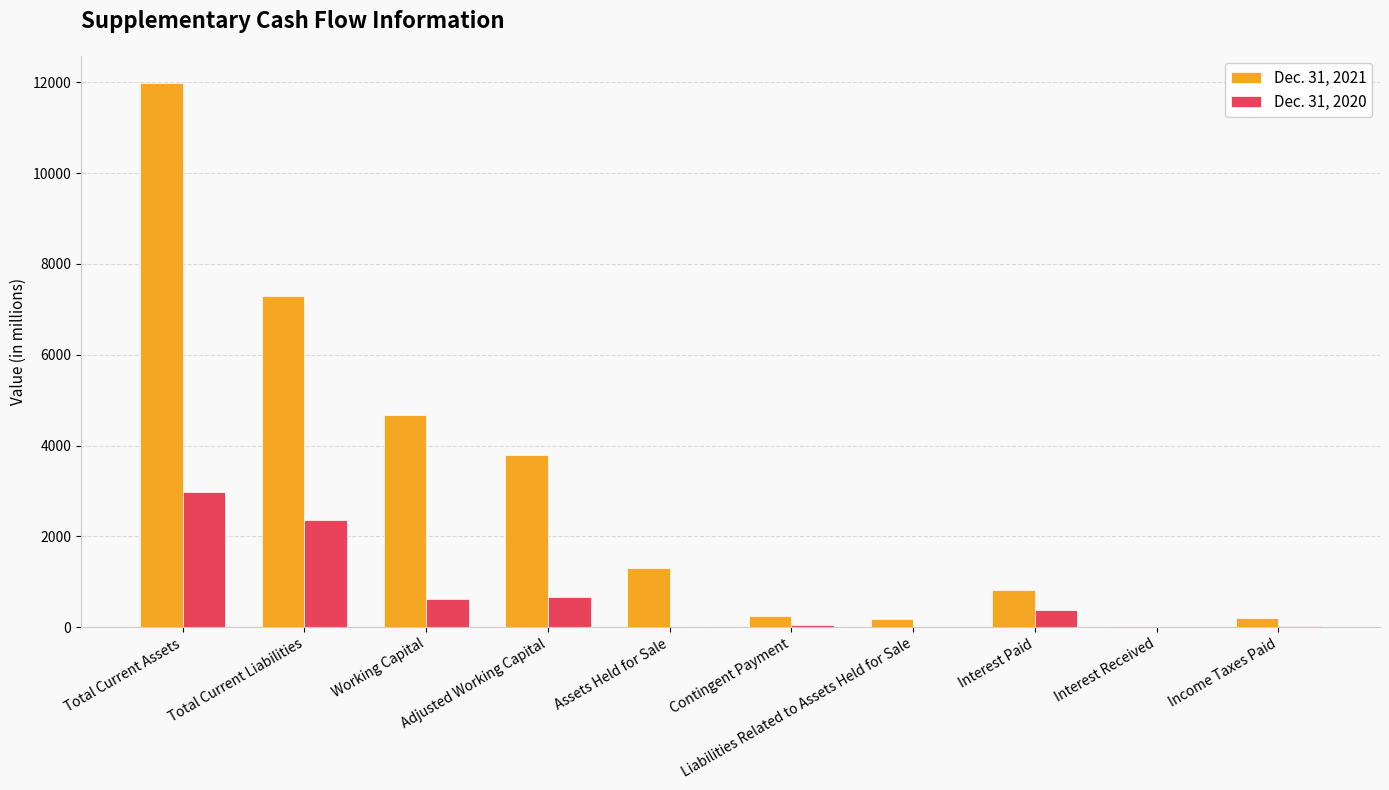

How many groups of bars are there?

10